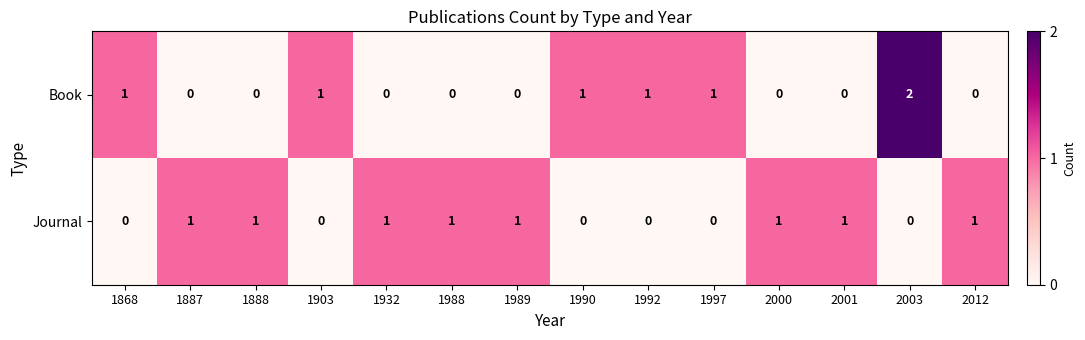

Is it true that Book equals -1 at 1989?

False